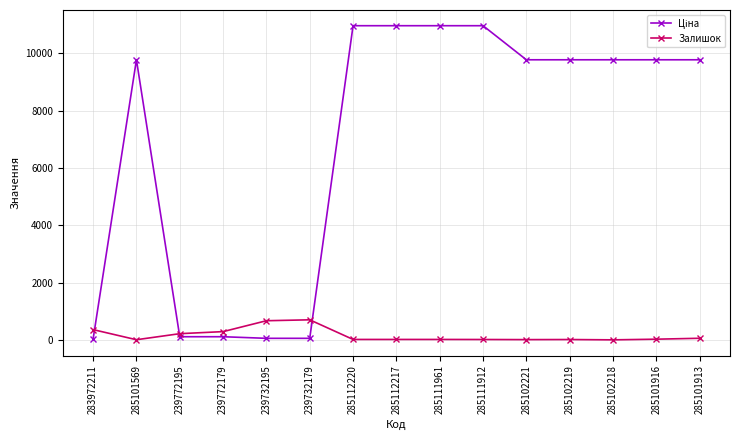

How many data points does each series have?

15